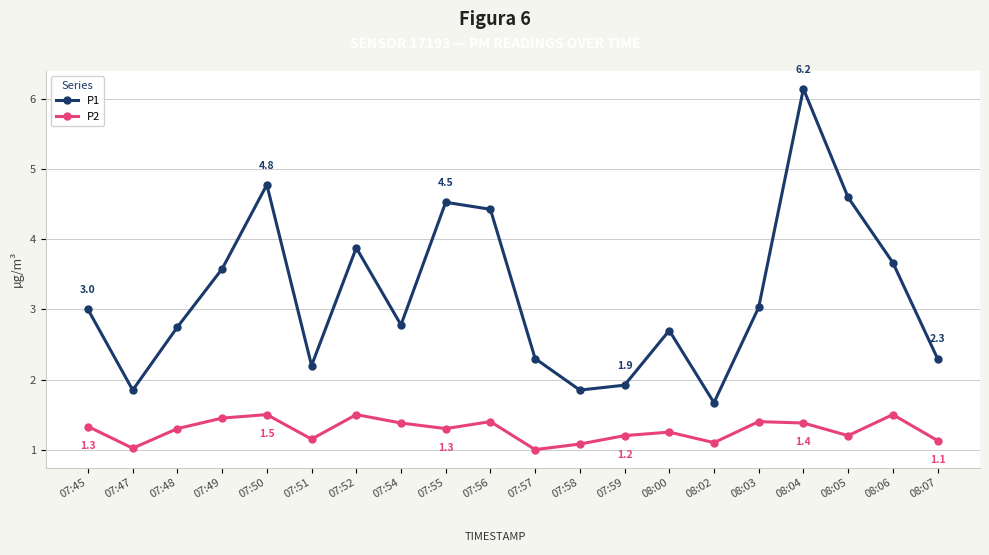

What is the minimum value shown in the chart?

1.0